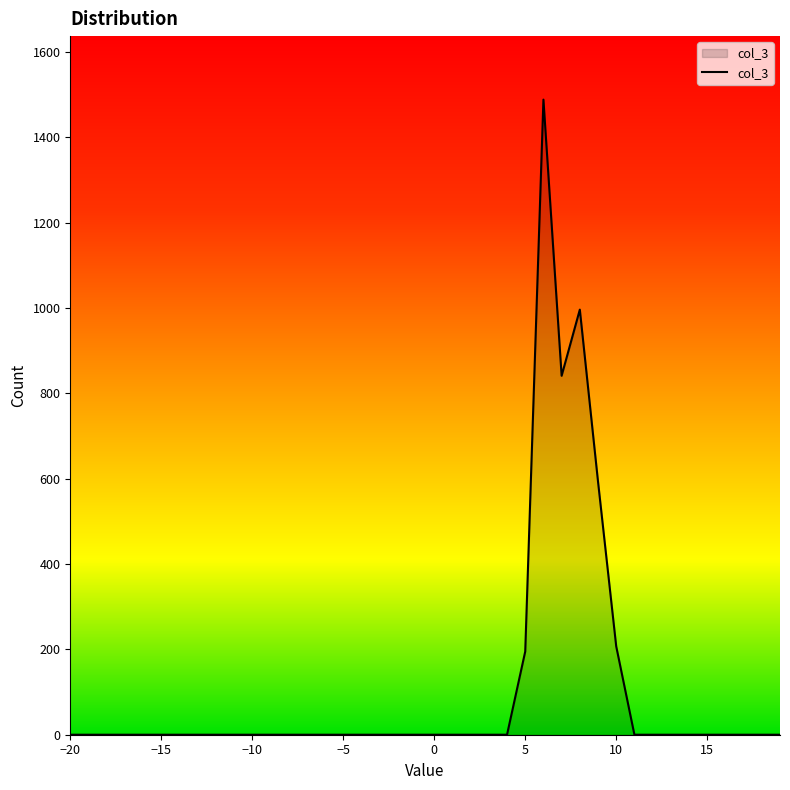

What is the difference between the maximum and minimum values?

1488